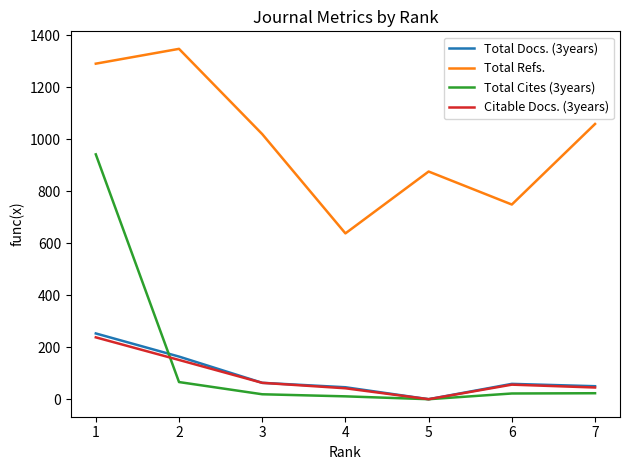

True or false: Total Cites (3years) and Total Refs. cross at least once.

False